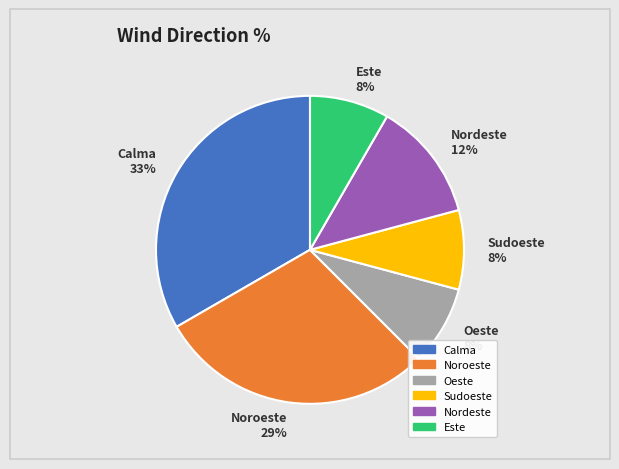

Do Este 8% and Calma 33% together represent more than half of the pie?

No